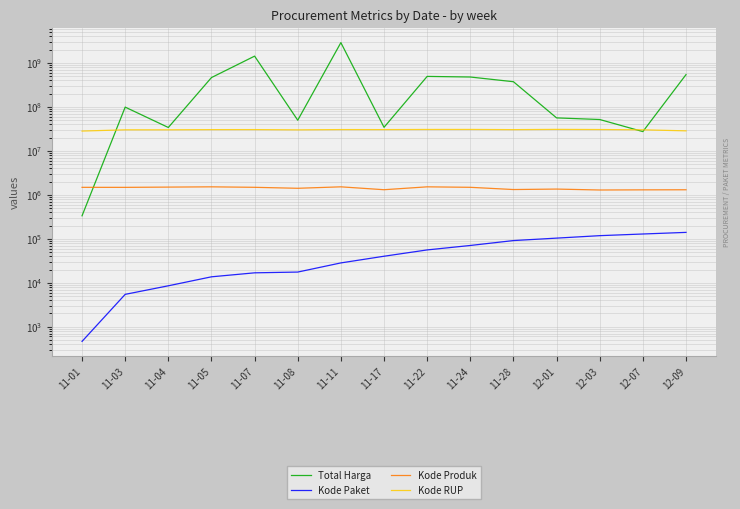

What is the difference between the highest and lowest values at 12-07?

29960518